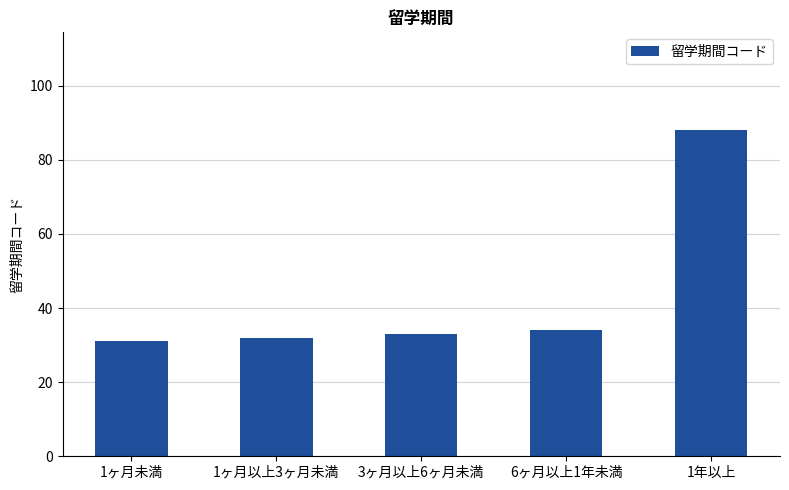

Reading left to right, transcribe all the data shown in this chart.

1ヶ月未満=31	1ヶ月以上3ヶ月未満=32	3ヶ月以上6ヶ月未満=33	6ヶ月以上1年未満=34	1年以上=88